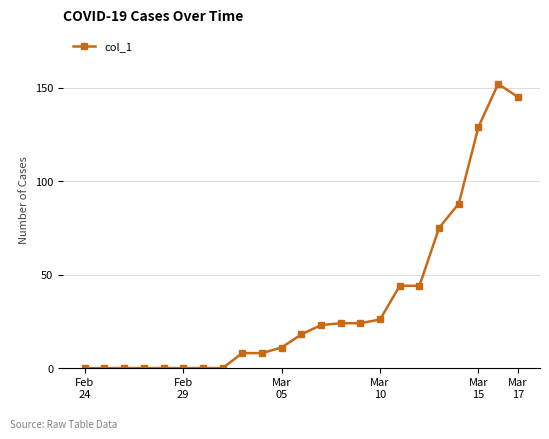

What is the greatest value displayed?

152